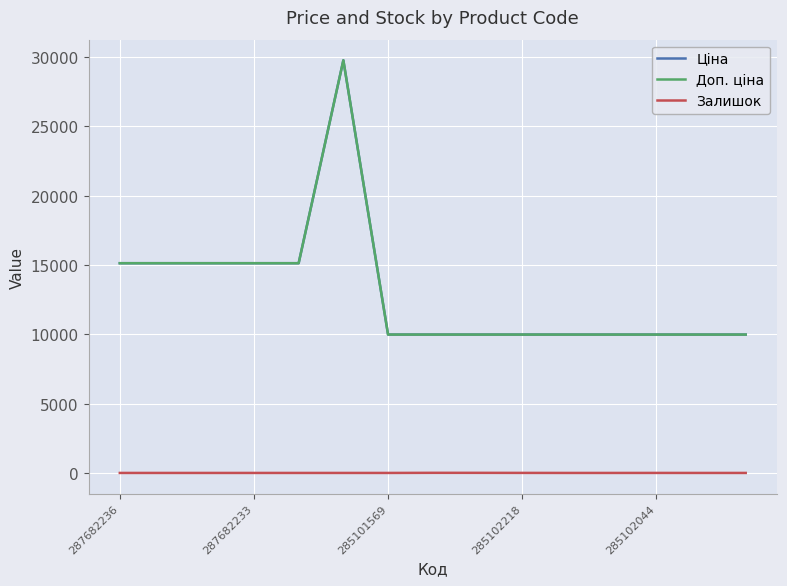

Reading left to right, transcribe all the data shown in this chart.

Ціна: 15120.0	15120.0	15120.0	15120.0	15120.0	29747.2	9975.0	9975.0	9975.0	9975.0	9975.0	9975.0	9975.0	9975.0	9975.0
Доп. ціна: 15120.0	15120.0	15120.0	15120.0	15120.0	29747.2	9975.0	9975.0	9975.0	9975.0	9975.0	9975.0	9975.0	9975.0	9975.0
Залишок: 0.0	0.0	0.0	0.0	0.0	0.0	0.0	8.0	7.0	3.0	0.0	0.0	1.0	0.0	0.0